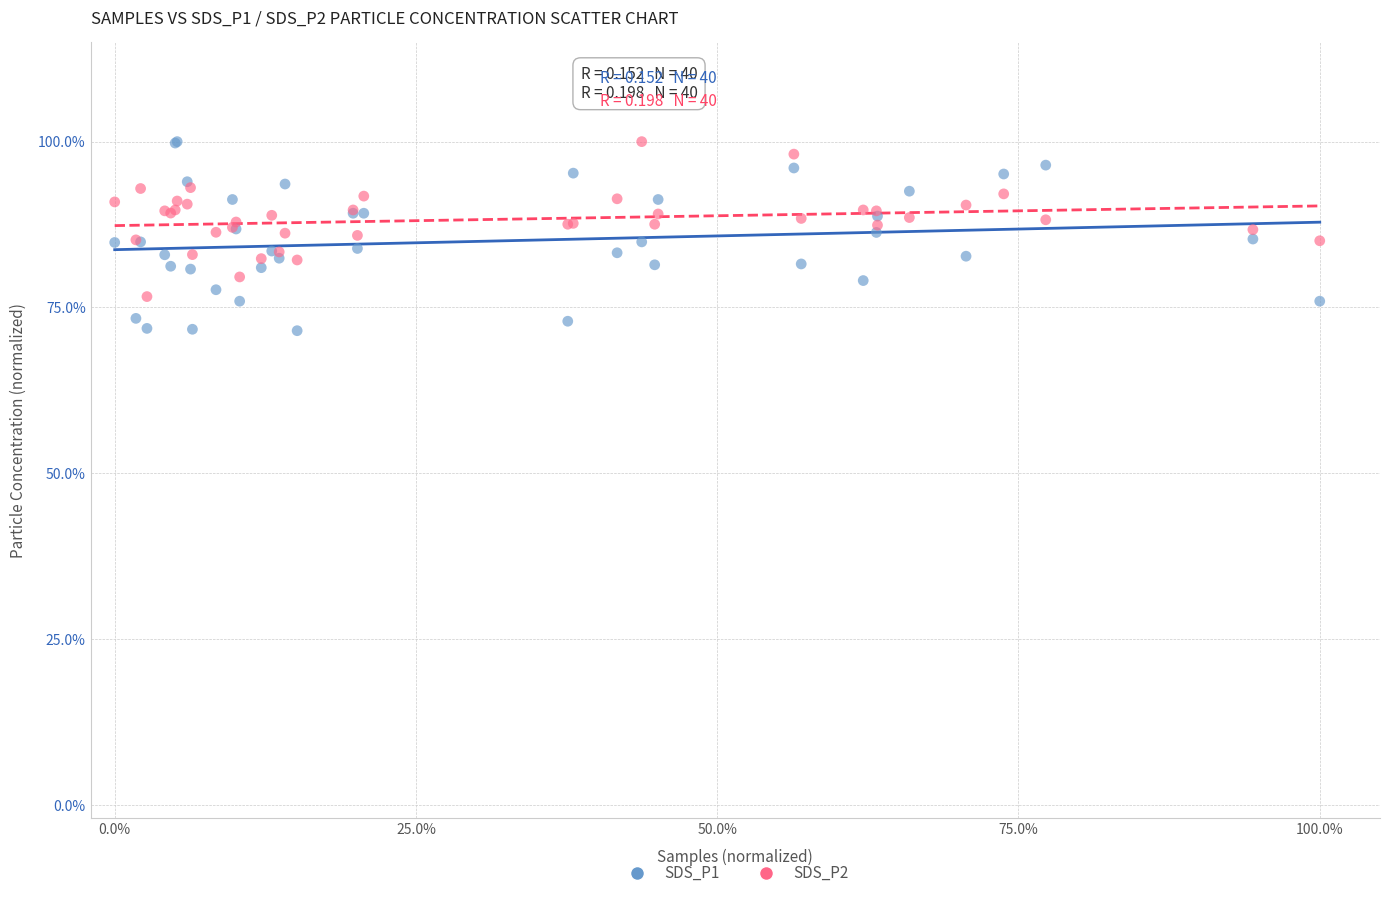

Which series has the widest spread of Y values?

SDS_P1